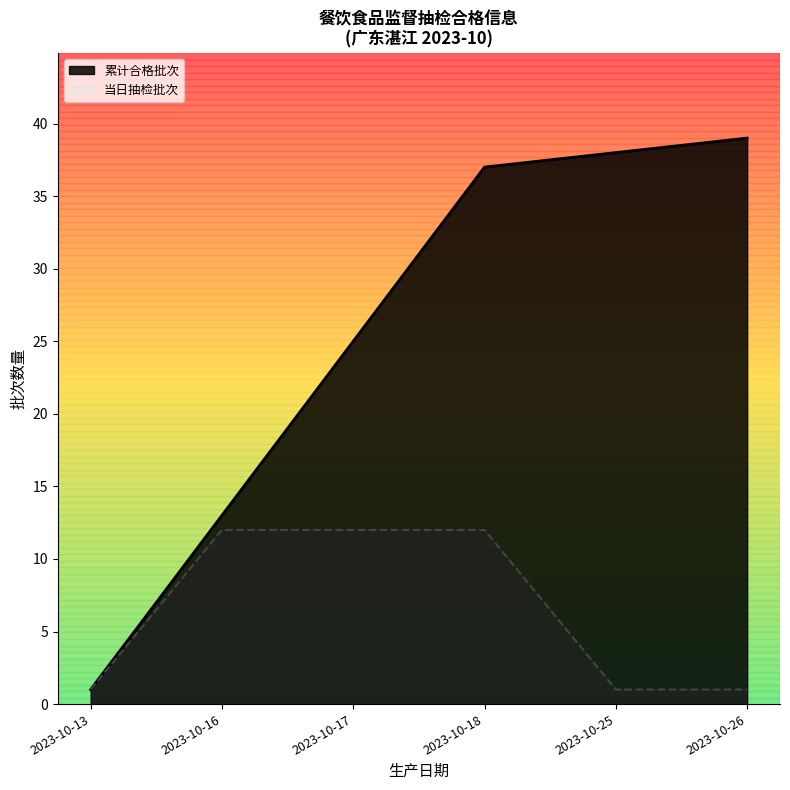

Which series has the largest total across all categories?

累计合格批次